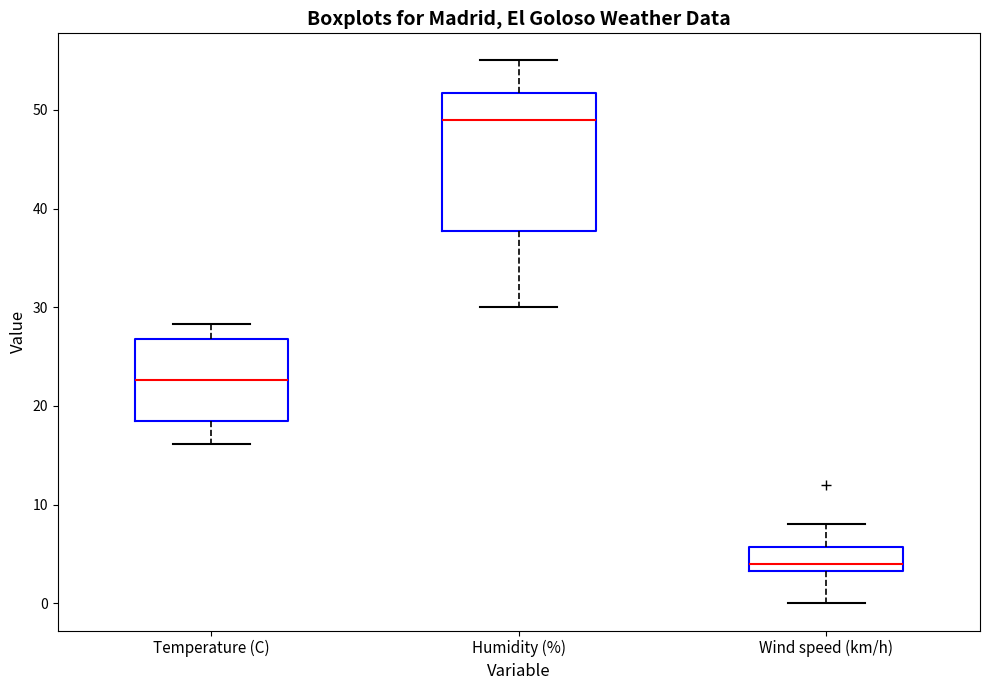

Reading left to right, read every box against the y-axis: the position of its median line, the range the box covers, and the ends of its whiskers. The values are not printed on the chart, so give them approximately, as read against the axis.

Temperature (C): median 23, box 18 to 27, whiskers 16 to 28
Humidity (%): median 49, box 38 to 52, whiskers 30 to 55
Wind speed (km/h): median 4, box 3 to 6, whiskers 0 to 8